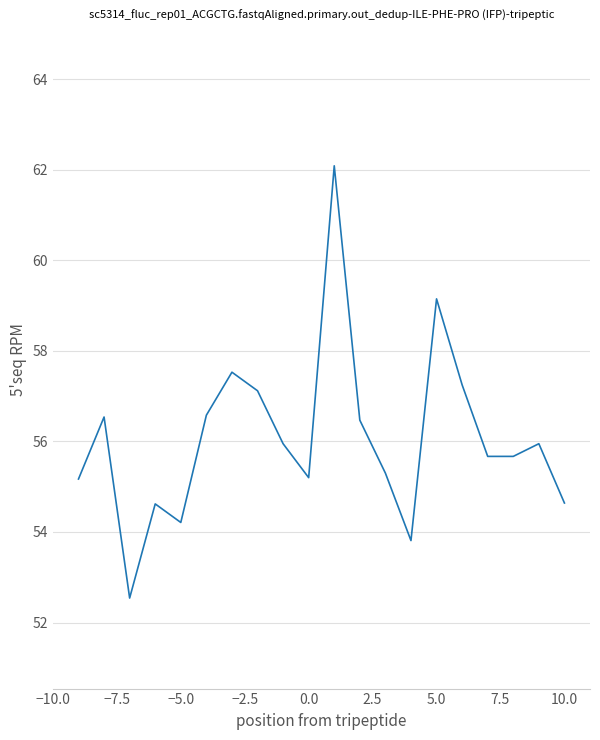

What is the minimum value shown in the chart?

52.5